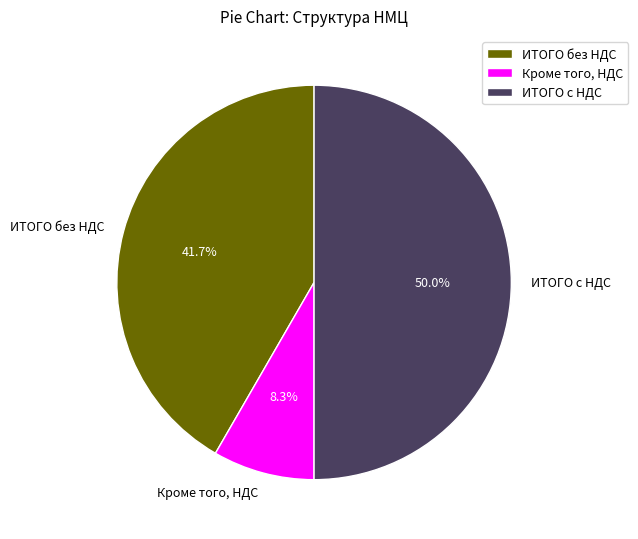

To the nearest percent, what is the combined percentage of Кроме того, НДС and ИТОГО без НДС?

50%